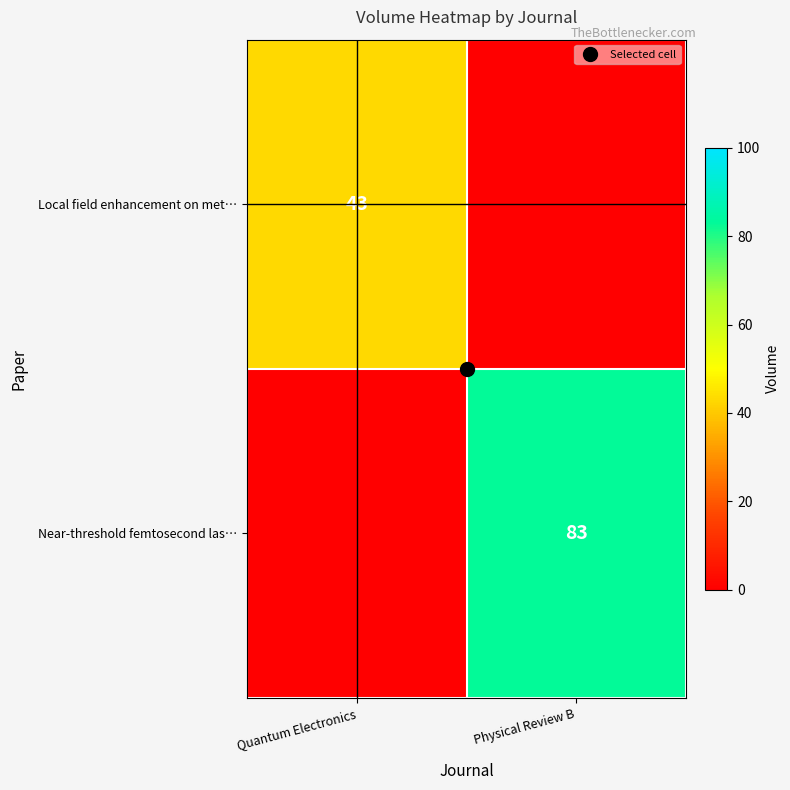

Rank the series at Physical Review B from lowest to highest value.

Local field enhancement on met…, Near-threshold femtosecond las…